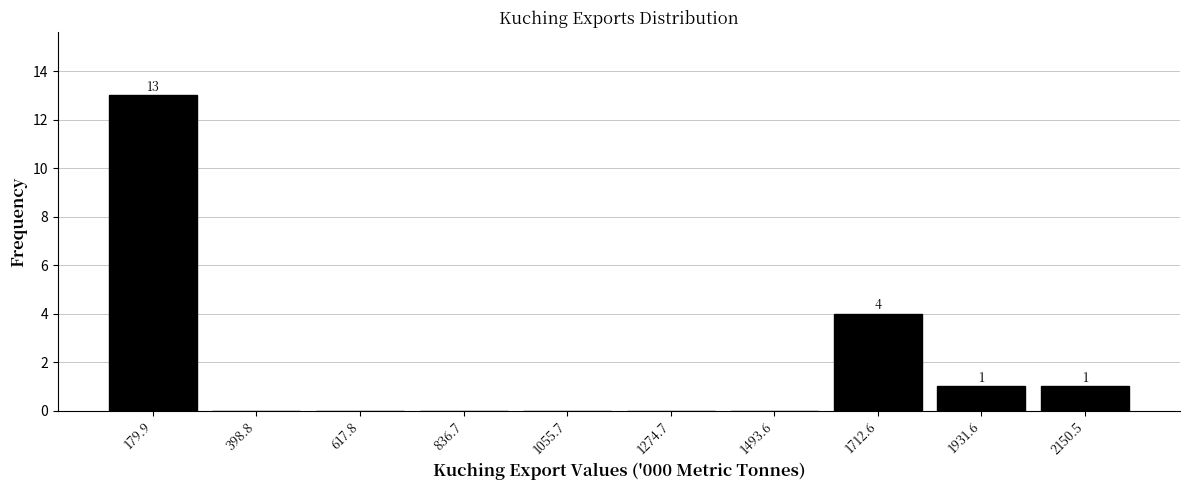

Over which range of the x-axis is the bar tallest?

50 to 300